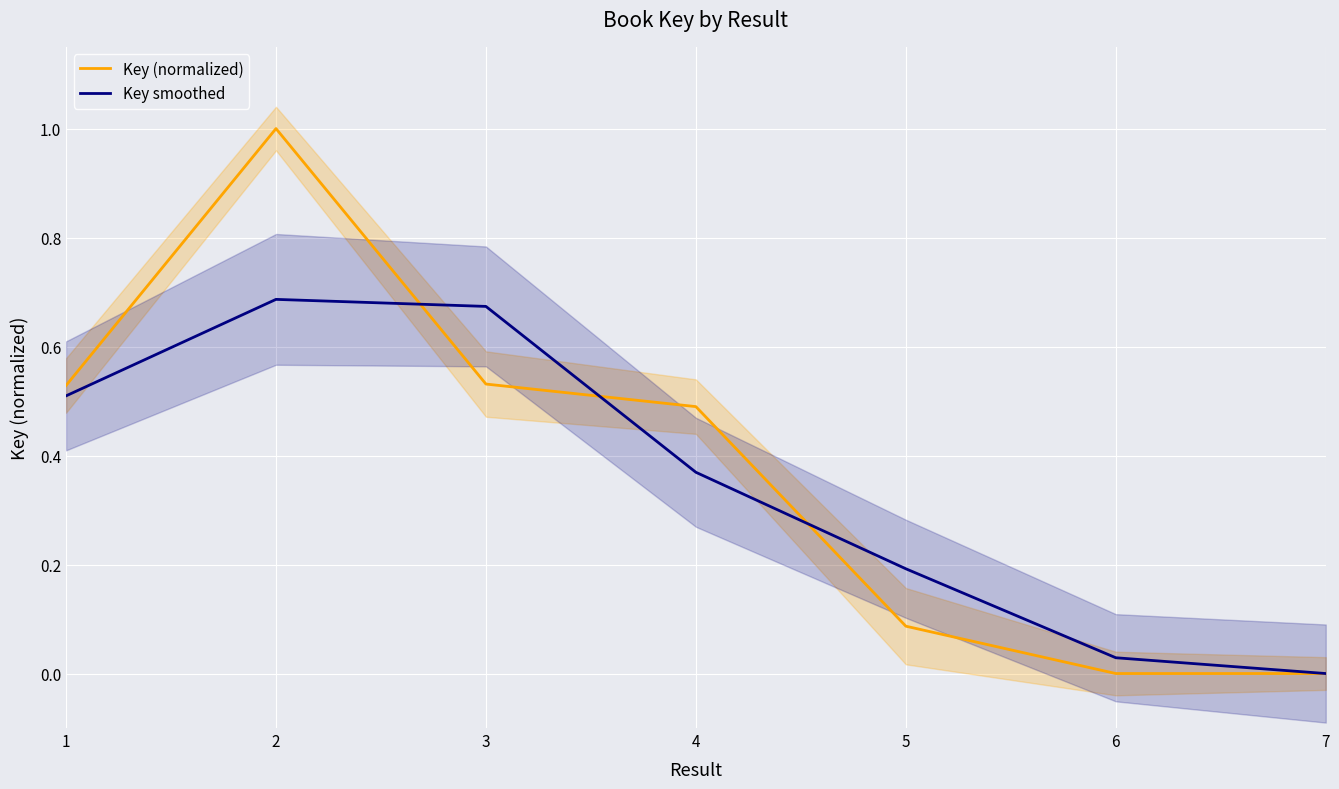

Which series ends up on top after the final intersection of Key smoothed and Key (normalized)?

Key (normalized)